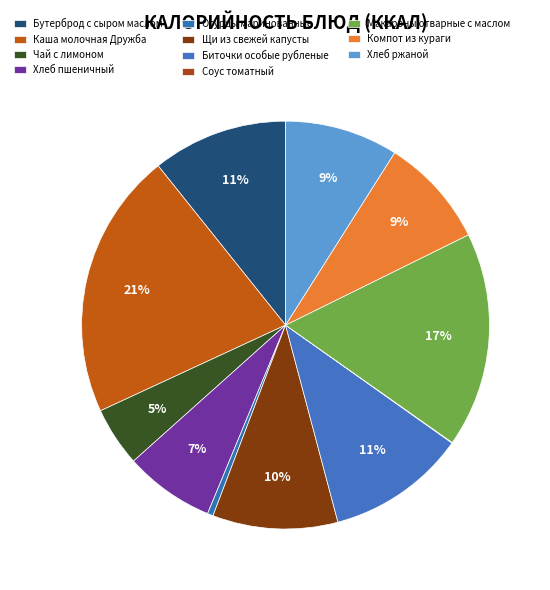

Which category has the biggest portion of the pie?

Каша молочная Дружба